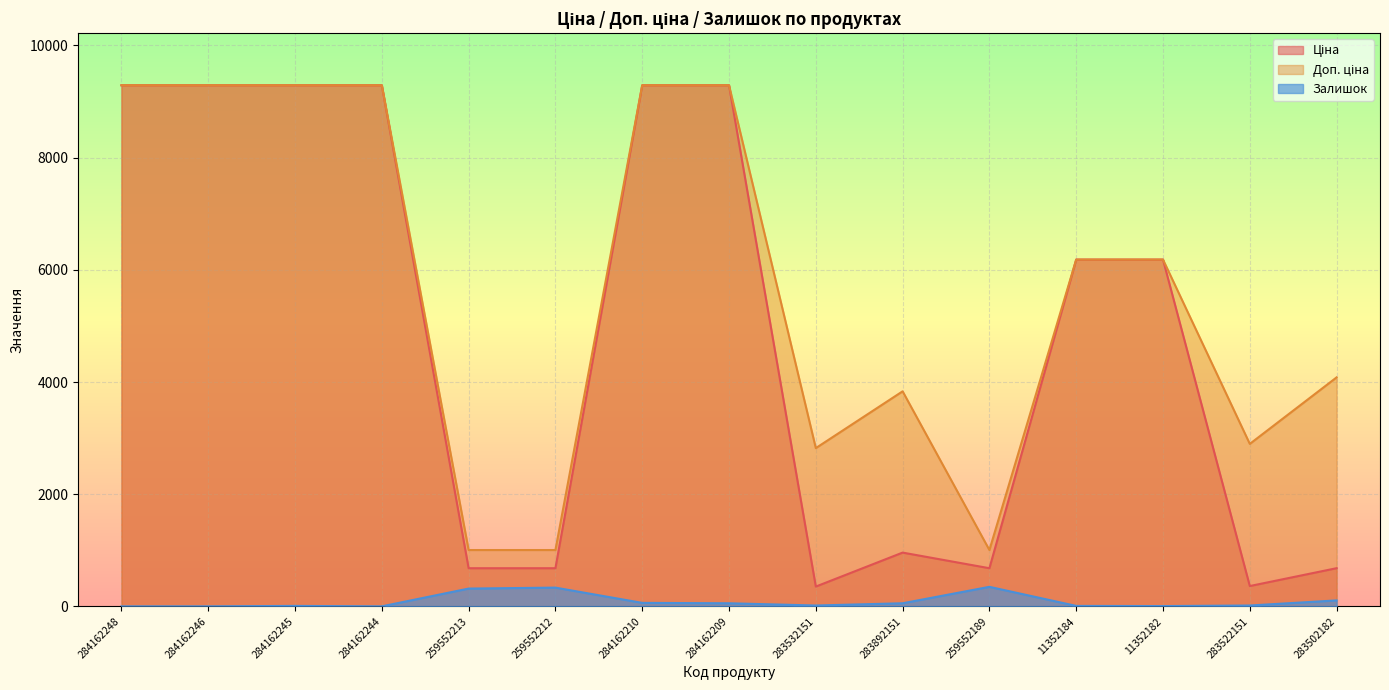

What is the label of the 6th point from the right?

283892151